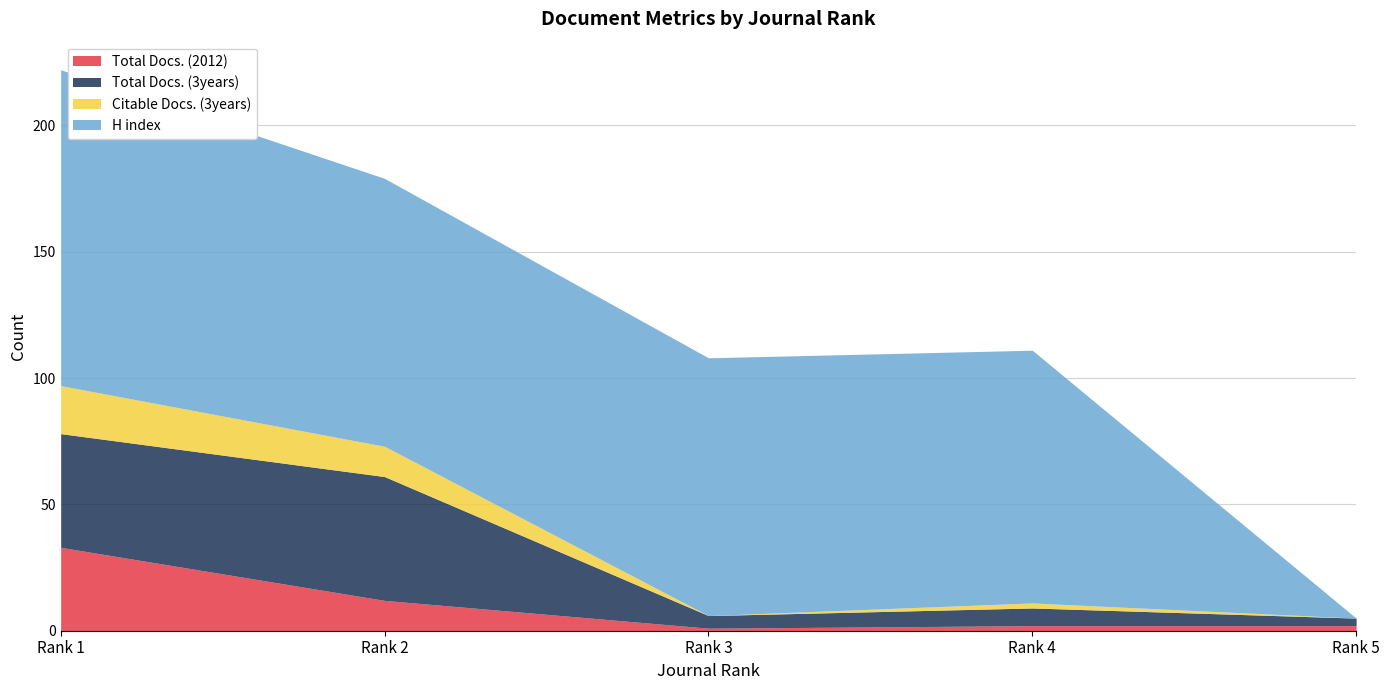

Where is Citable Docs. (3years) nearest to the value 9?

Rank 2